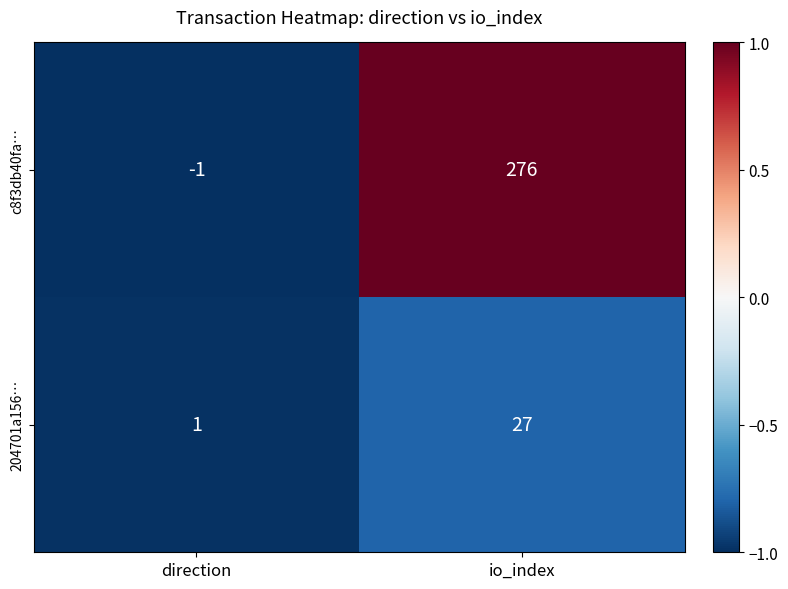

Count the number of data series in this chart.

2